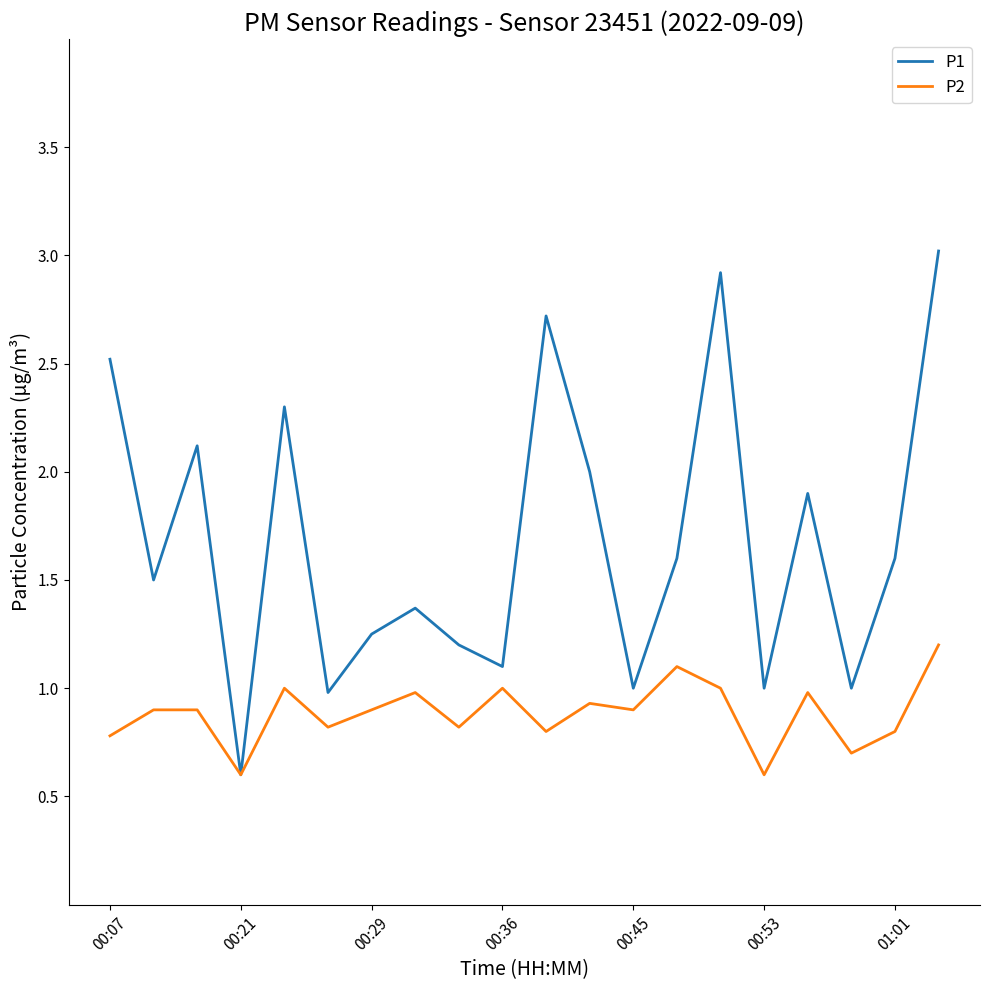

Which series has the widest spread of values?

P1